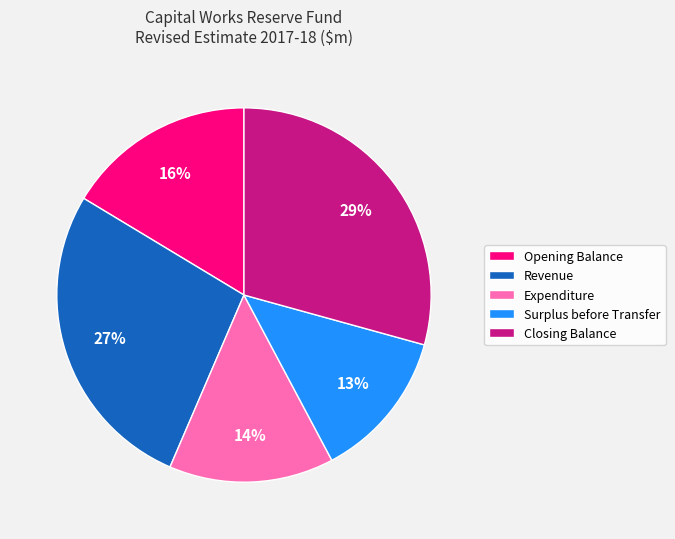

To the nearest percent, what portion does Surplus before Transfer represent?

13%